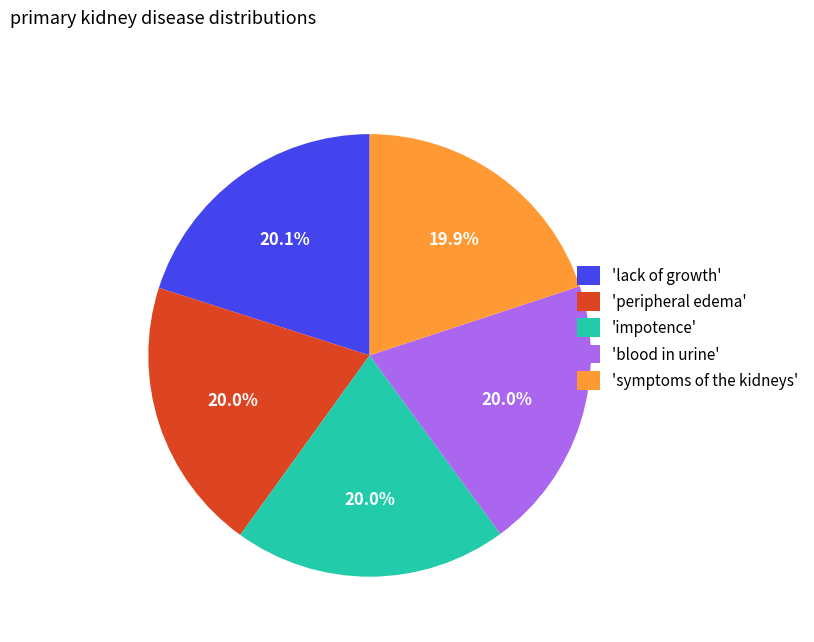

Is there any slice that represents more than half of the pie?

No